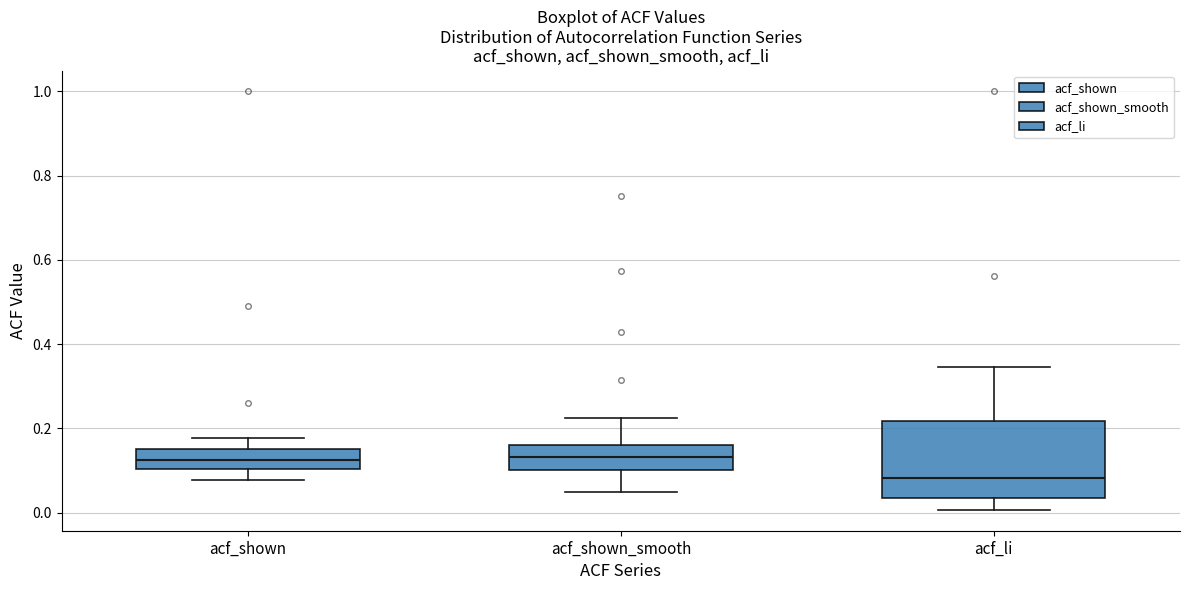

Which box's median line is the lowest?

acf_li